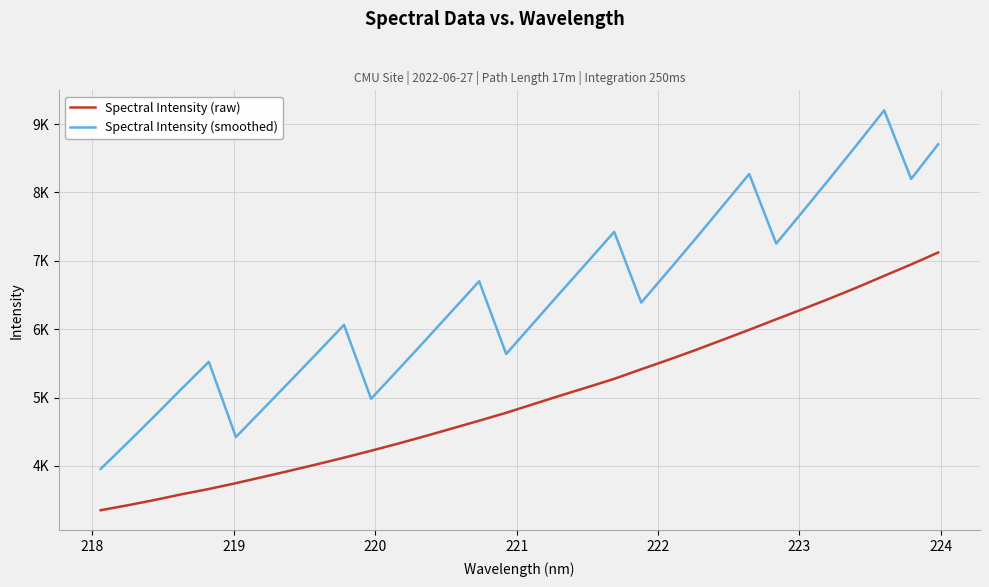

Is this an area chart (filled region under the line)?

No